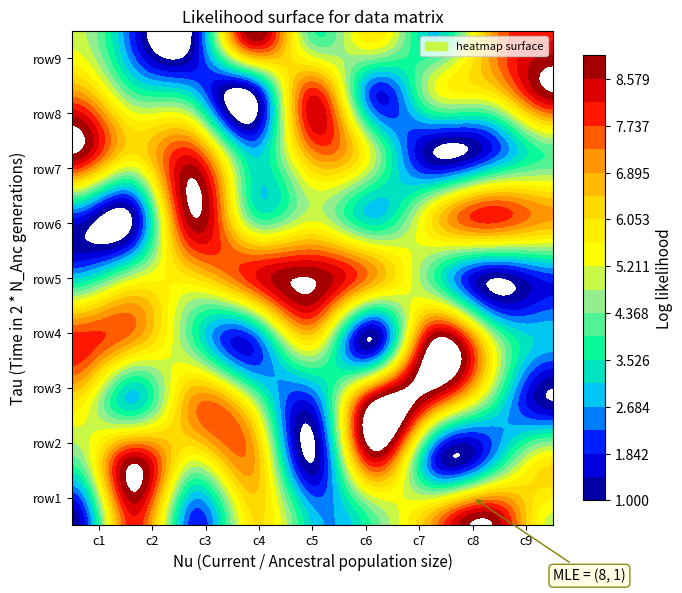

How many row6 values are between 3 and 7?

5